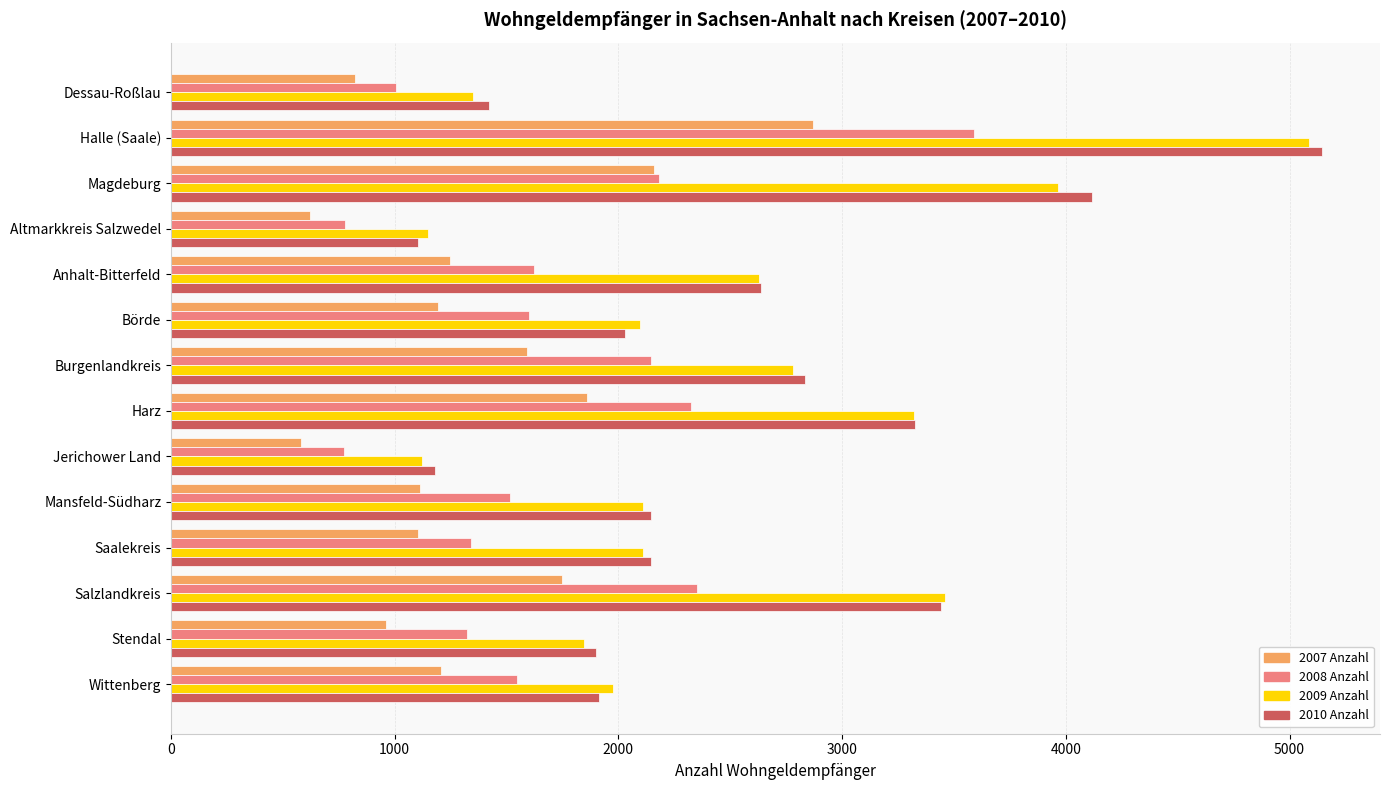

Is it true that 2009 Anzahl equals 2109 at Mansfeld-Südharz?

True